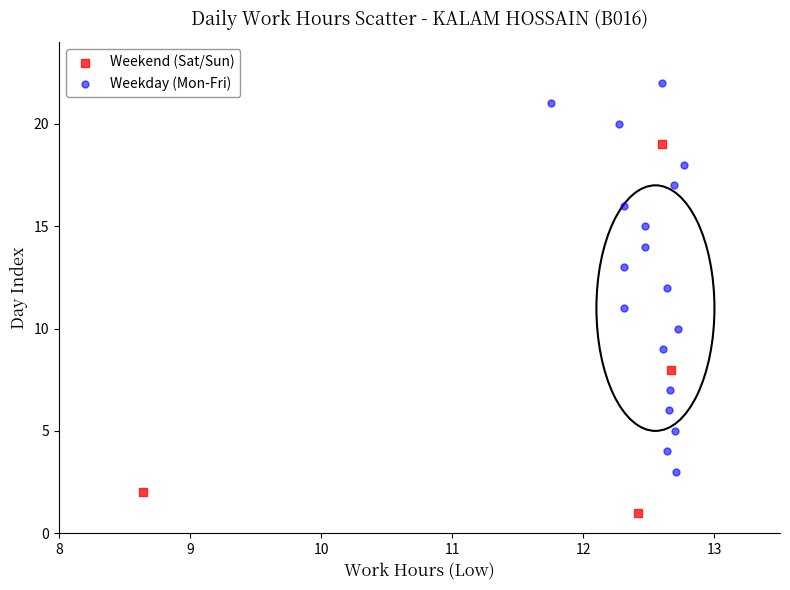

Which series reaches the minimum Y coordinate?

Weekend (Sat/Sun)